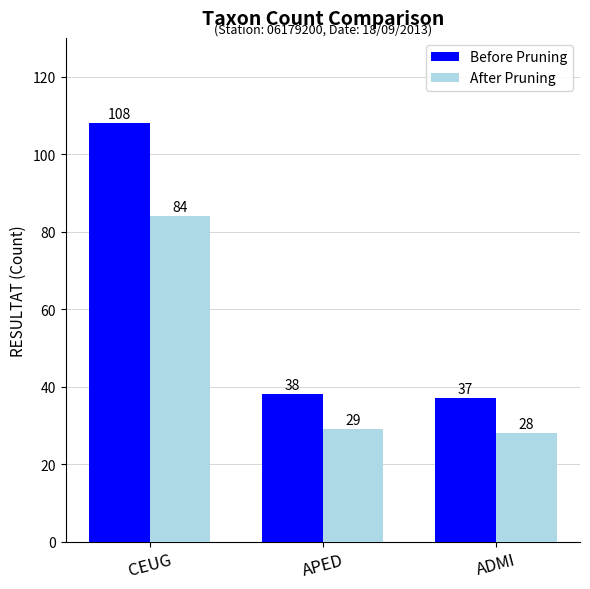

How many categories are shown in the chart?

3